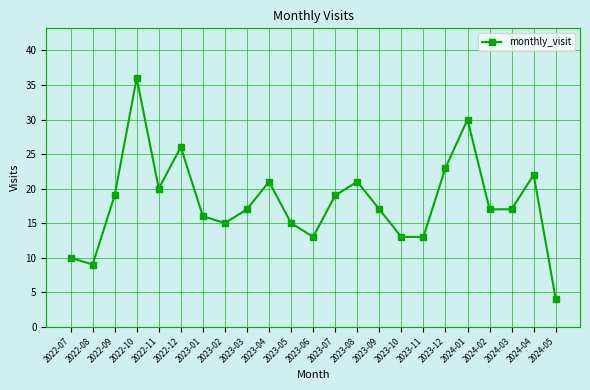

Which label corresponds to the smallest value in the chart?

2024-05